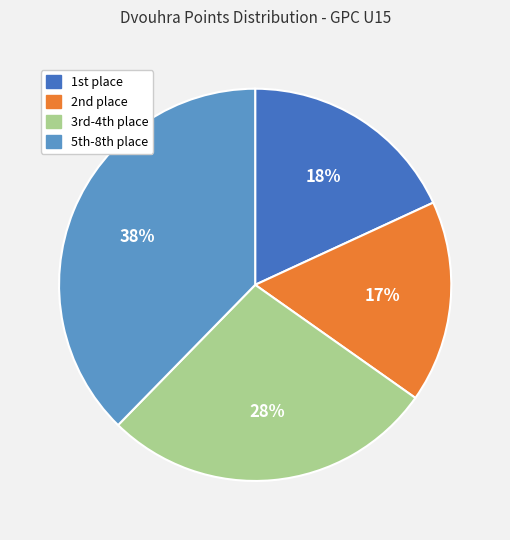

Is there any slice that represents more than half of the pie?

No